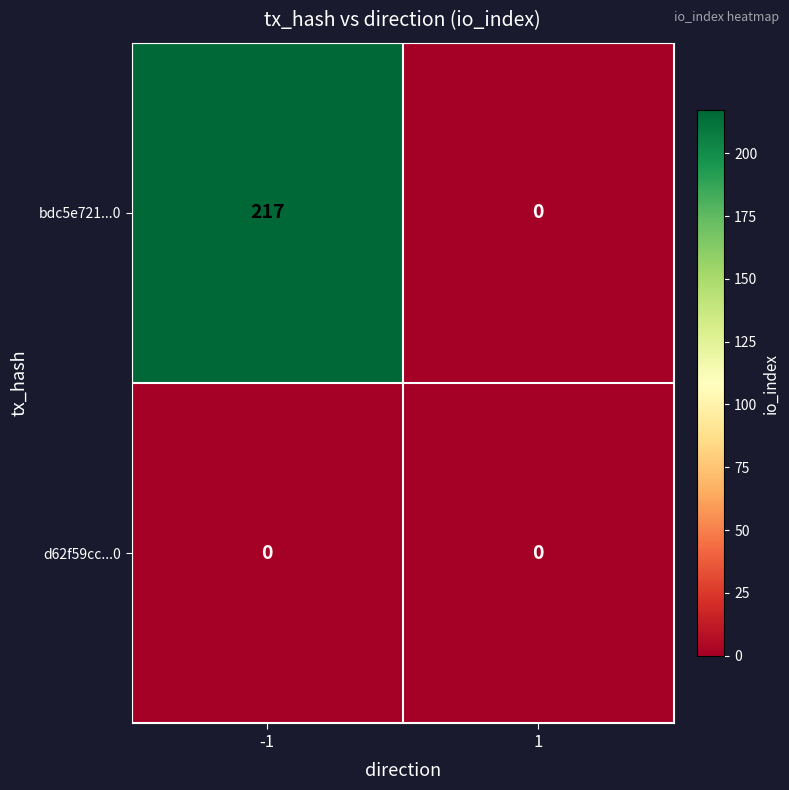

Rank the series by their average value, from highest to lowest.

bdc5e721...0, d62f59cc...0